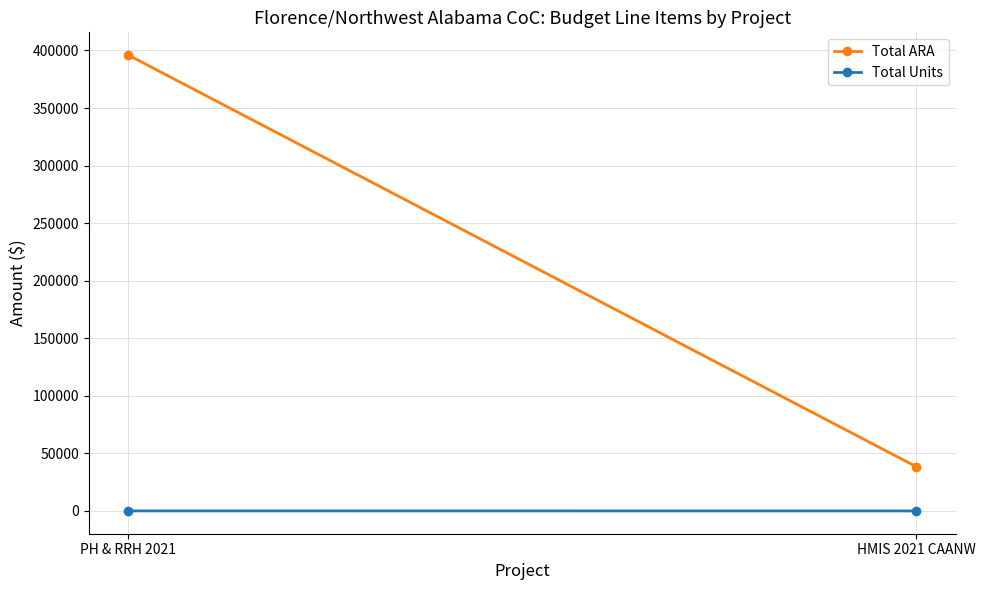

What is the maximum value shown in the chart?

395955